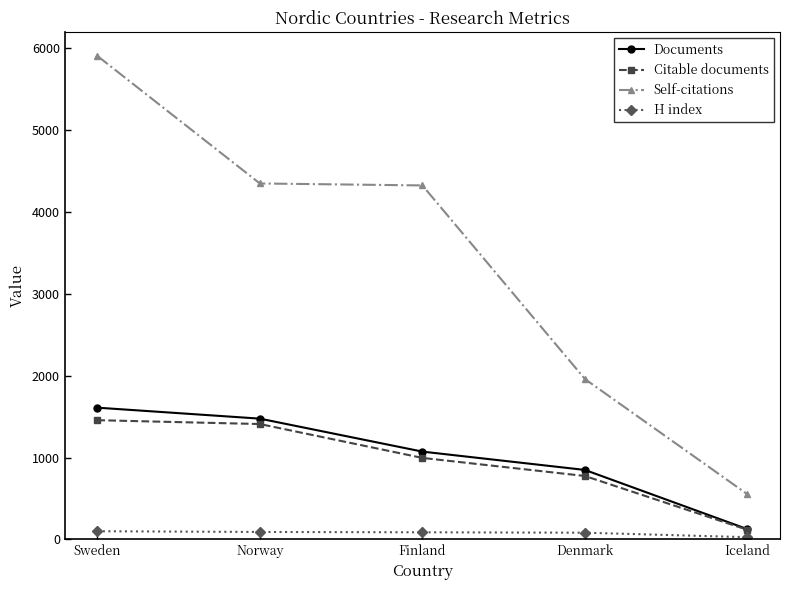

Rank the series by their maximum value, from lowest to highest.

H index, Citable documents, Documents, Self-citations